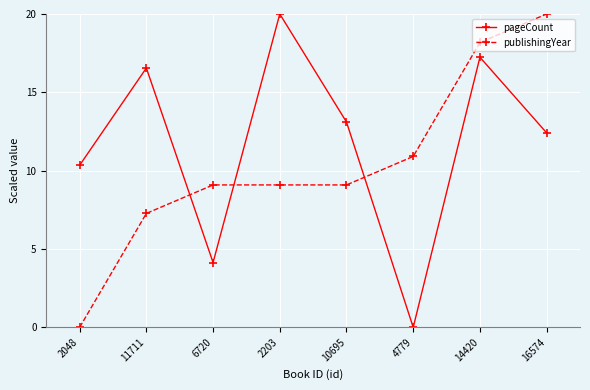

Which series ends up on top after the final intersection of pageCount and publishingYear?

publishingYear